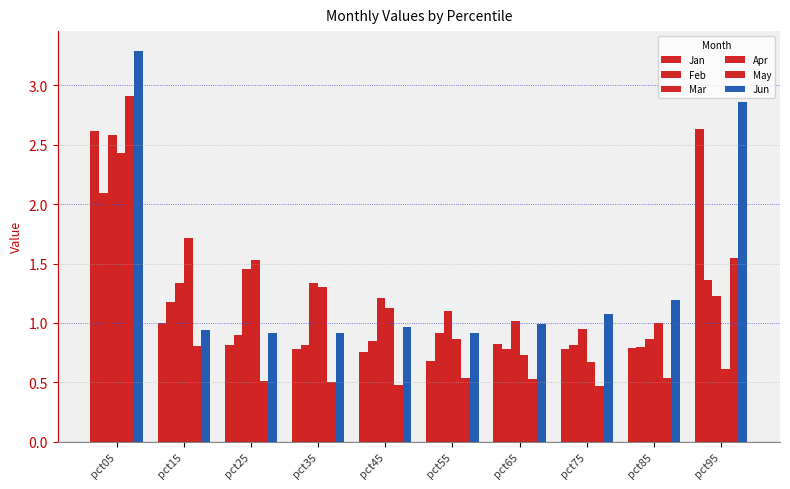

Which series has the largest range (max minus min)?

May